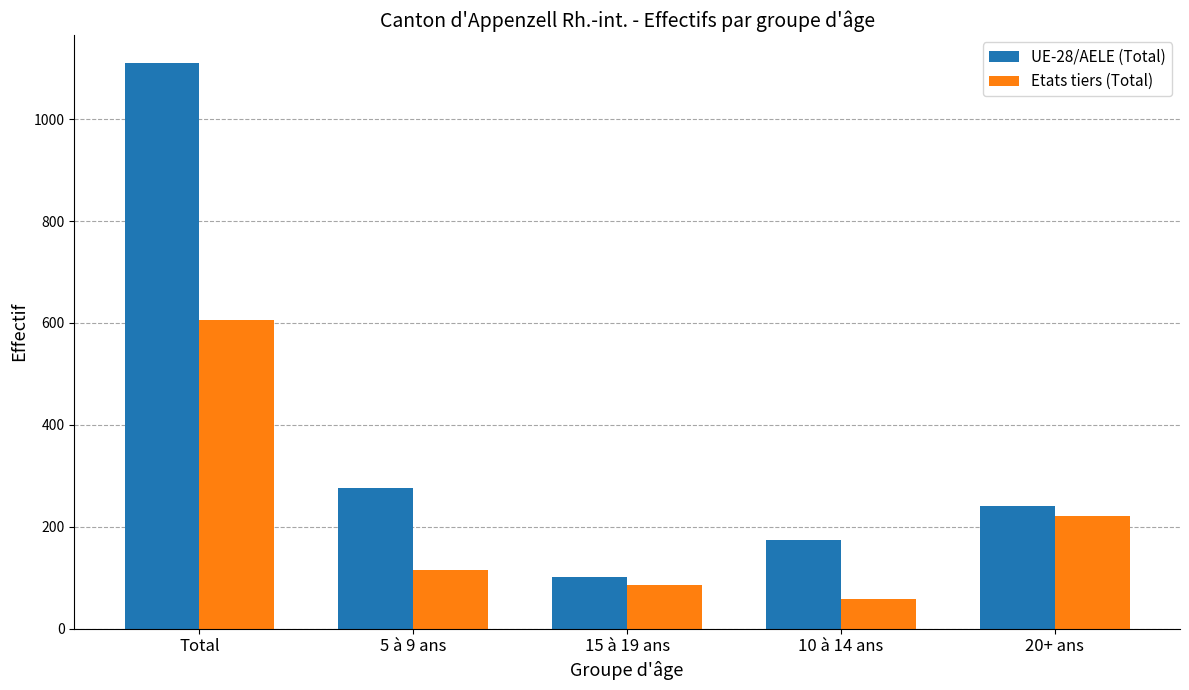

Reading left to right, what are all the values shown in this chart?

UE-28/AELE (Total): Total=1110	5 à 9 ans=276	15 à 19 ans=101	10 à 14 ans=174	20+ ans=240
Etats tiers (Total): Total=606	5 à 9 ans=116	15 à 19 ans=85	10 à 14 ans=59	20+ ans=222